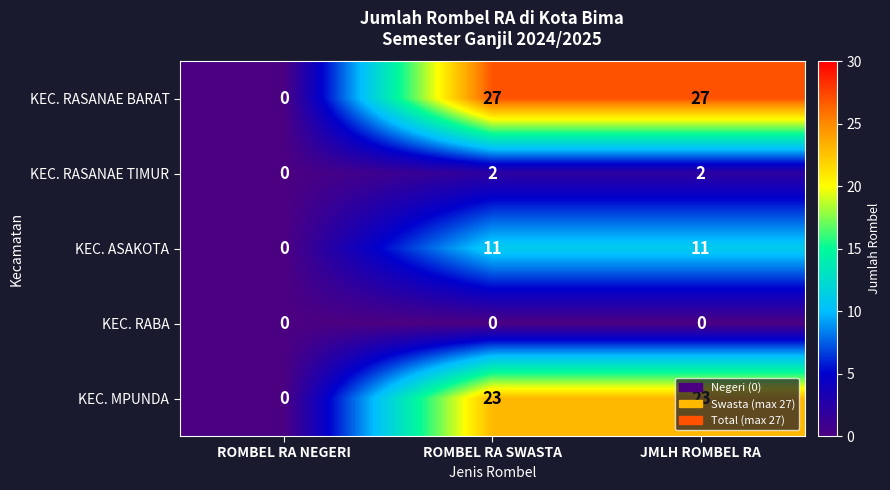

At how many categories does at least one series exceed 23?

2